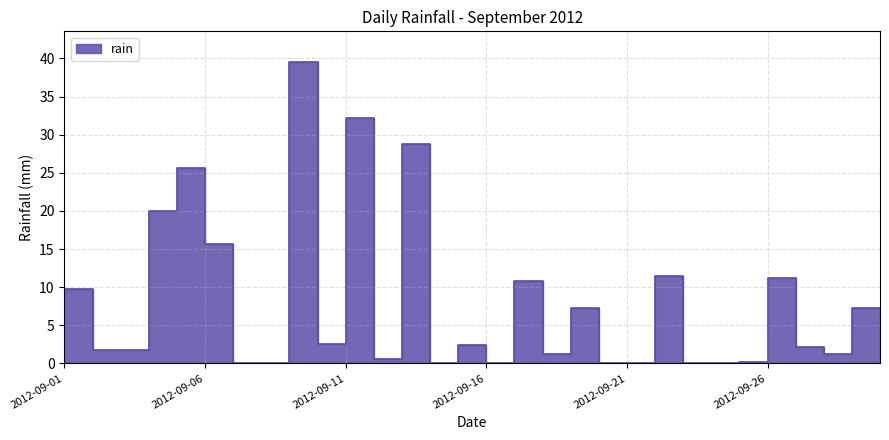

List the labels in order of value, largest first.

2012-09-10, 2012-09-12, 2012-09-14, 2012-09-06, 2012-09-05, 2012-09-07, 2012-09-23, 2012-09-27, 2012-09-18, 2012-09-02, 2012-09-20, 2012-09-30, 2012-09-11, 2012-09-16, 2012-09-28, 2012-09-03, 2012-09-04, 2012-09-19, 2012-09-29, 2012-09-13, 2012-09-26, 2012-09-01, 2012-09-08, 2012-09-09, 2012-09-15, 2012-09-17, 2012-09-21, 2012-09-22, 2012-09-24, 2012-09-25